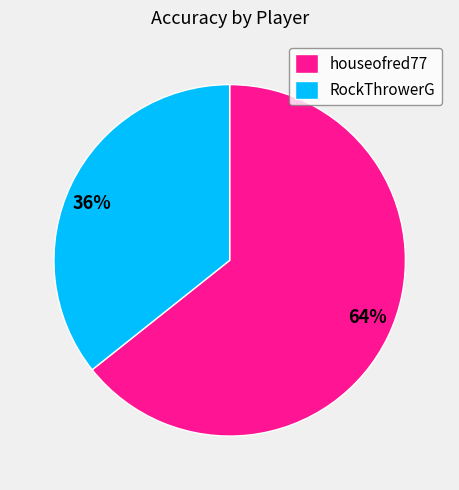

What is the ratio of the value at RockThrowerG to the value at houseofred77?

0.6